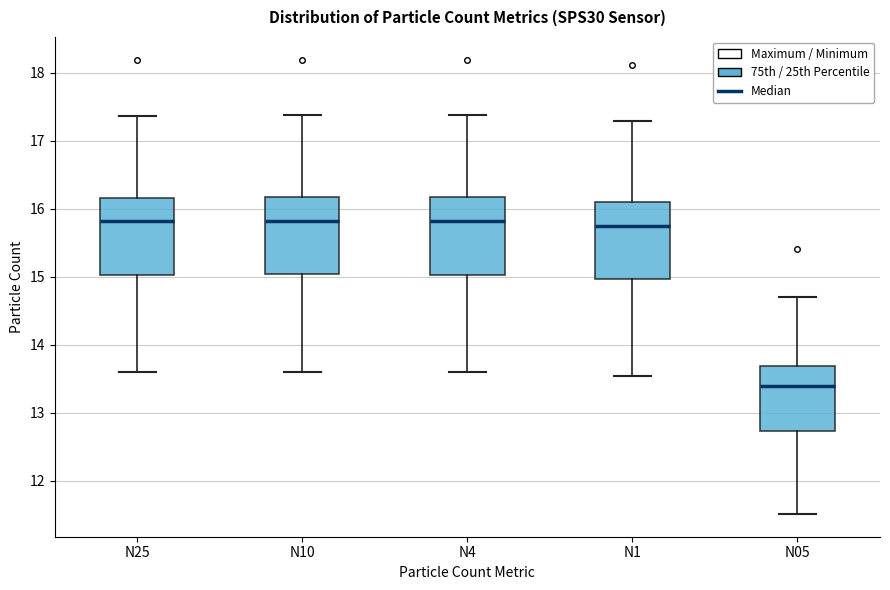

Reading left to right, transcribe this box plot: for each box, give where its median line is, the range the box spans, and where its two whiskers end, as read against the y-axis. The values are not printed on the chart, so give them approximately, as read against the axis.

N25: median 15.8, box 15.0 to 16.2, whiskers 13.6 to 17.4
N10: median 15.8, box 15.0 to 16.2, whiskers 13.6 to 17.4
N4: median 15.8, box 15.0 to 16.2, whiskers 13.6 to 17.4
N1: median 15.8, box 15.0 to 16.1, whiskers 13.5 to 17.3
N05: median 13.4, box 12.7 to 13.7, whiskers 11.5 to 14.7